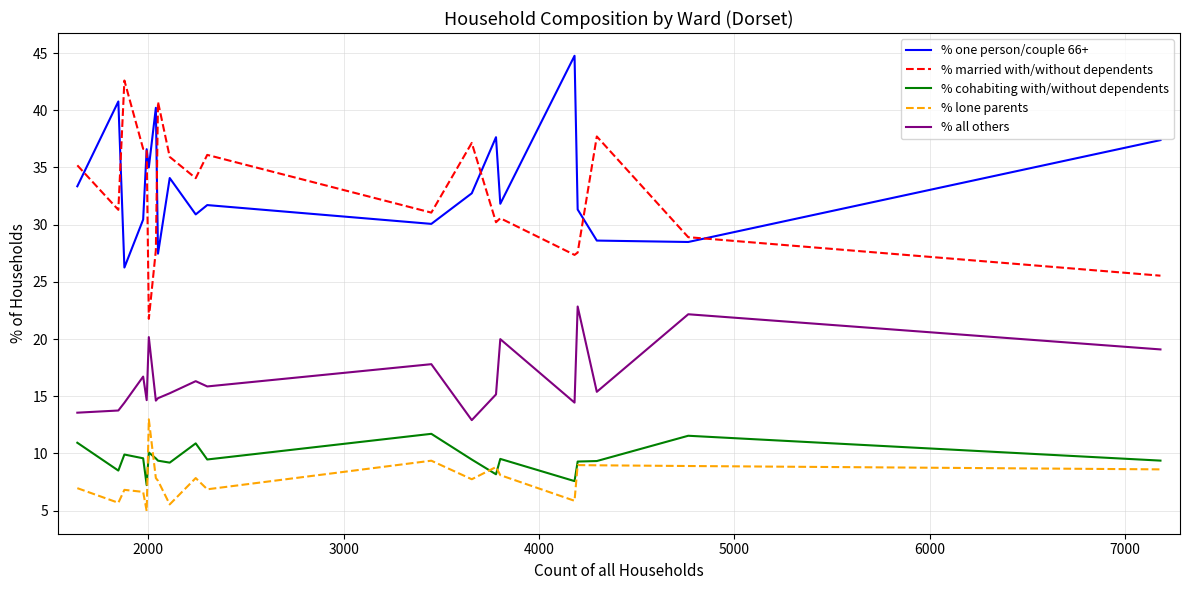

In % one person/couple 66+, how many points are higher than both neighbors (excluding endpoints)?

7